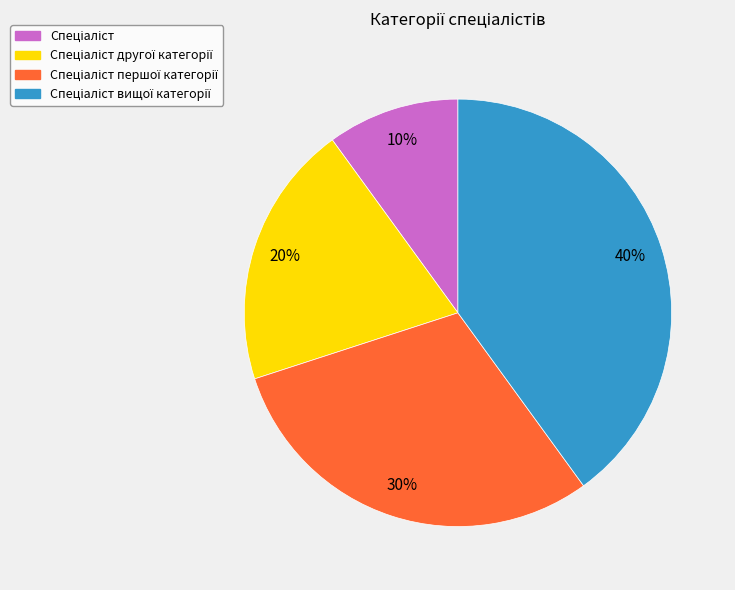

To the nearest percent, what is the average slice percentage?

25%